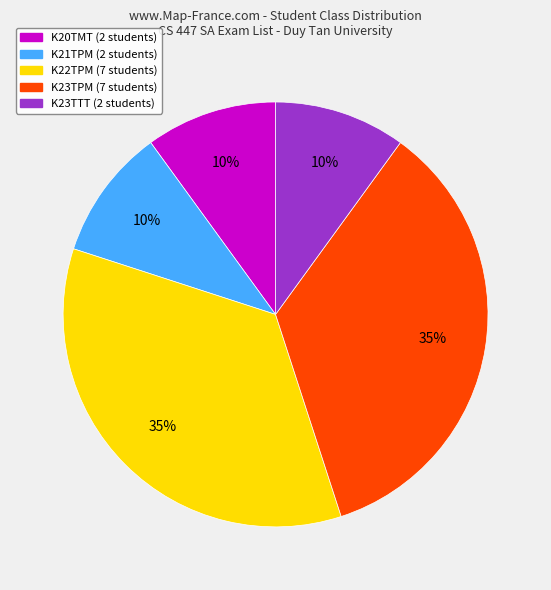

To the nearest percent, what is the average slice percentage?

20%